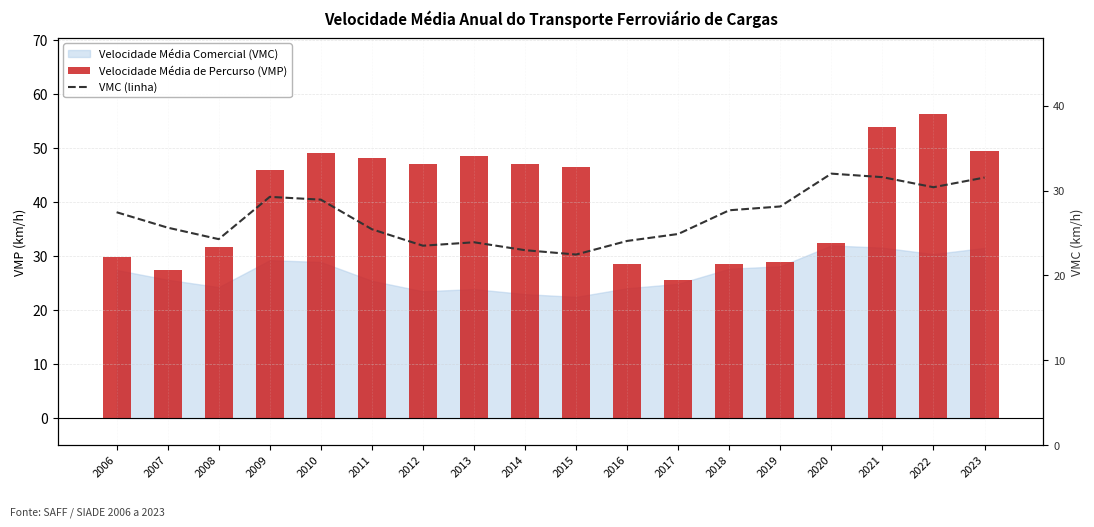

True or false: VMC (linha) has a value of 32.0 at 2020.

True